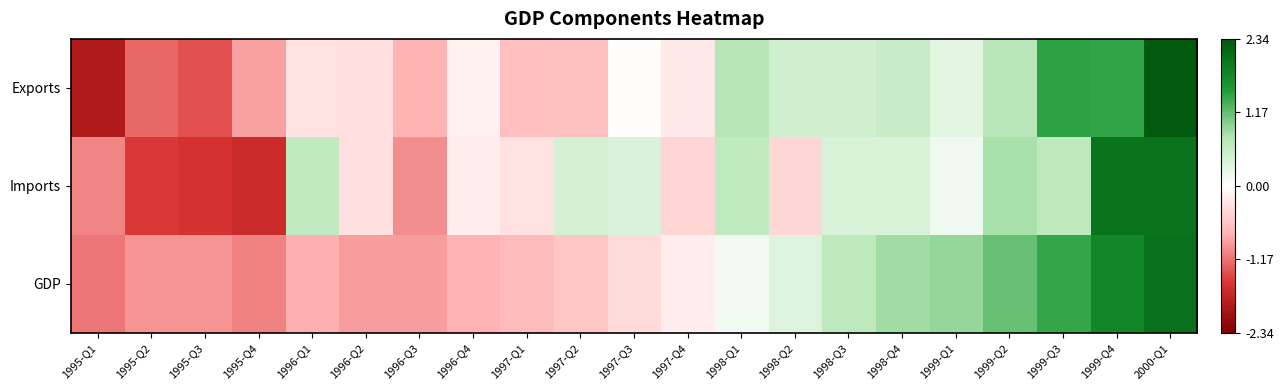

Which has a higher value, 1995-Q2 or 1999-Q2?

1999-Q2